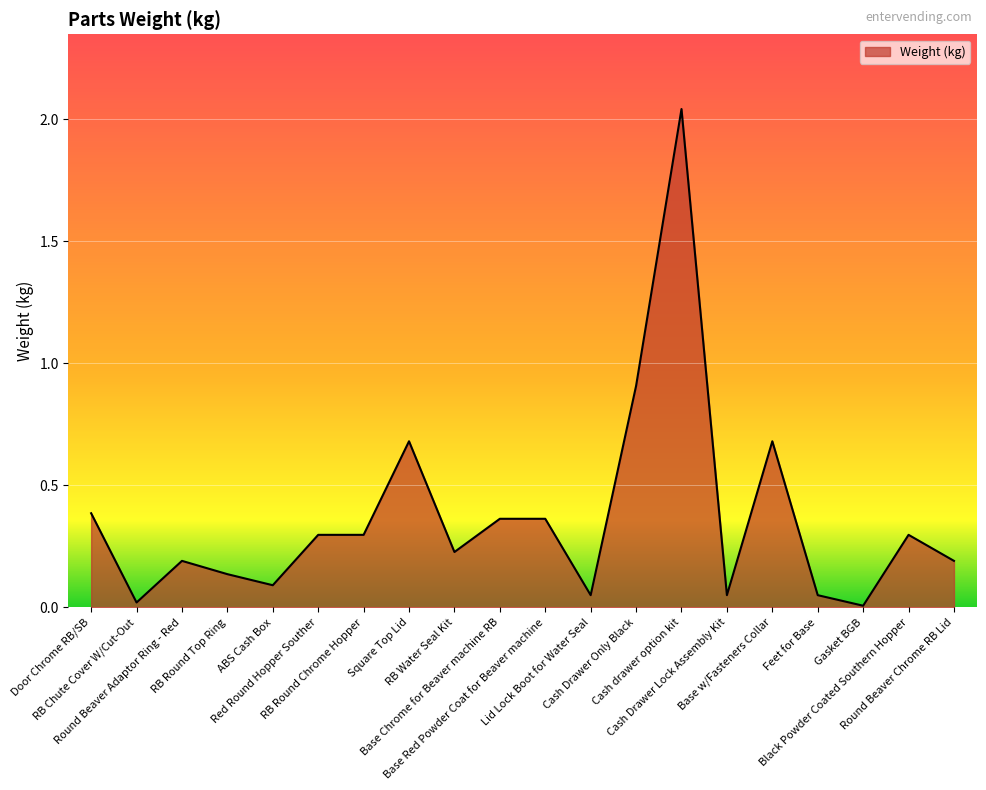

What is the maximum value shown in the chart?

2.0